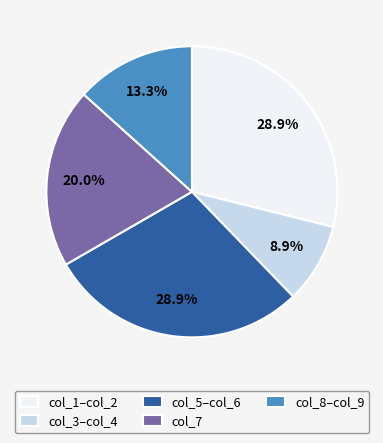

What is the ratio of the value at col_7 to the value at col_3–col_4?

2.2